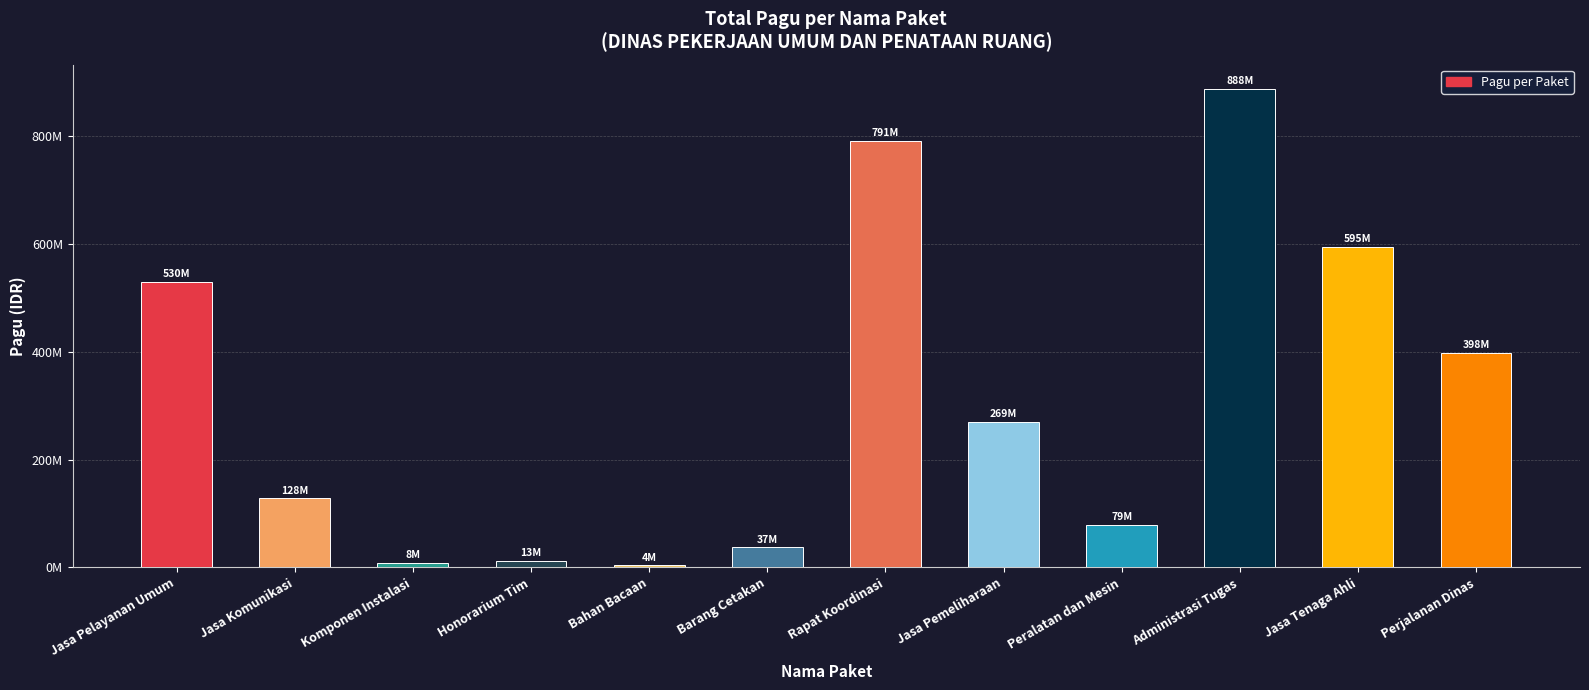

Reading left to right, extract all data points from this chart.

529578100	128300000	8214400	12645000	3960000	37360000	790763000	269495000	79185000	888158200	594900000	397777000